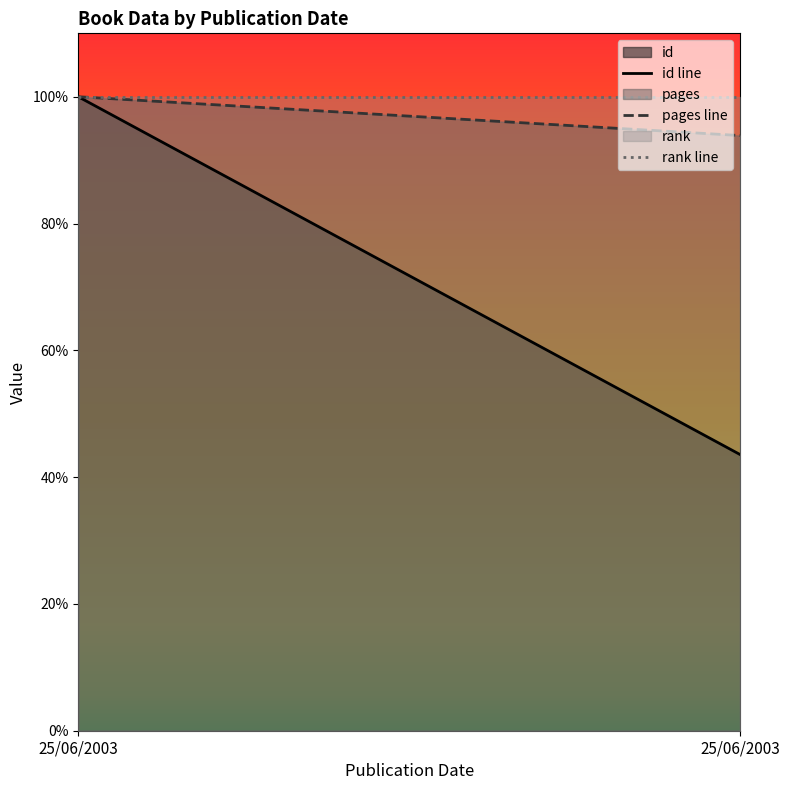

What is the total value across all series at 25/06/2003?

300.0